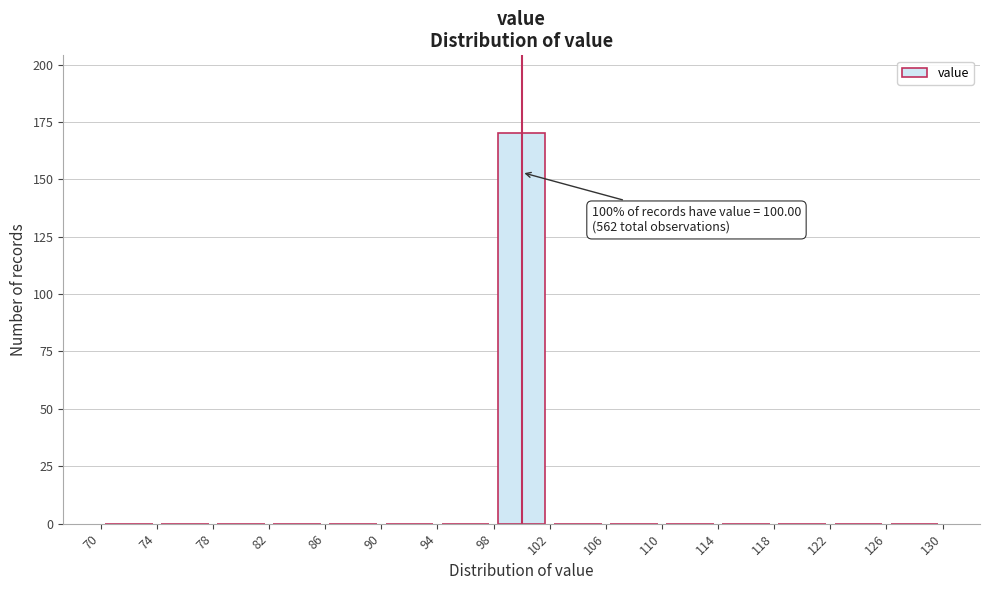

Which range on the x-axis has the tallest bar?

98 to 102